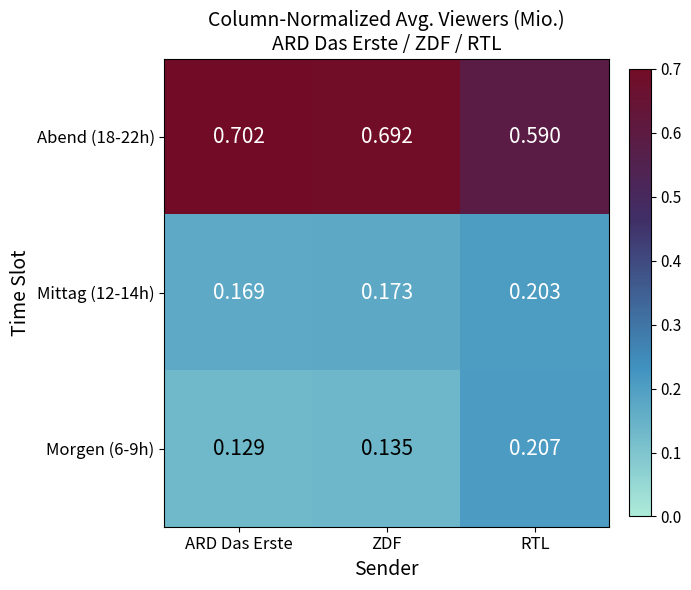

Is the value of Mittag (12-14h) at ZDF greater than the value of Abend (18-22h) at RTL?

No